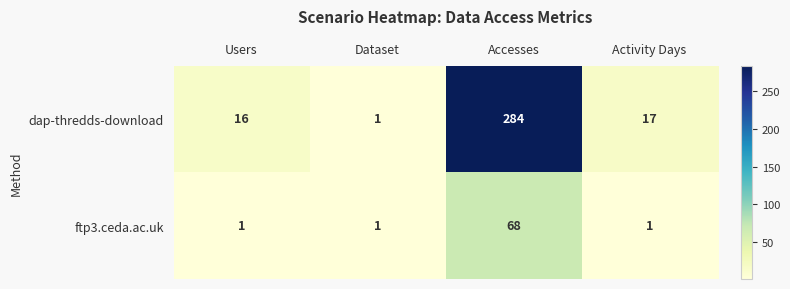

What is the difference between the ftp3.ceda.ac.uk values at Accesses and Dataset?

67